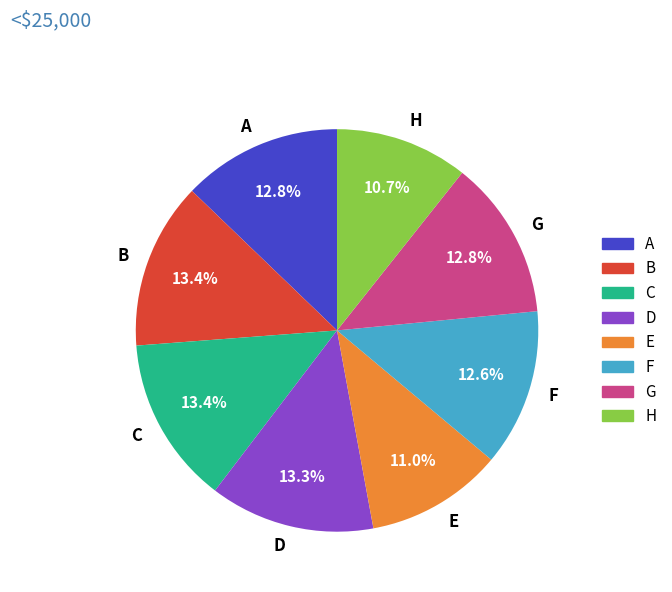

Is there a majority slice in this chart?

No